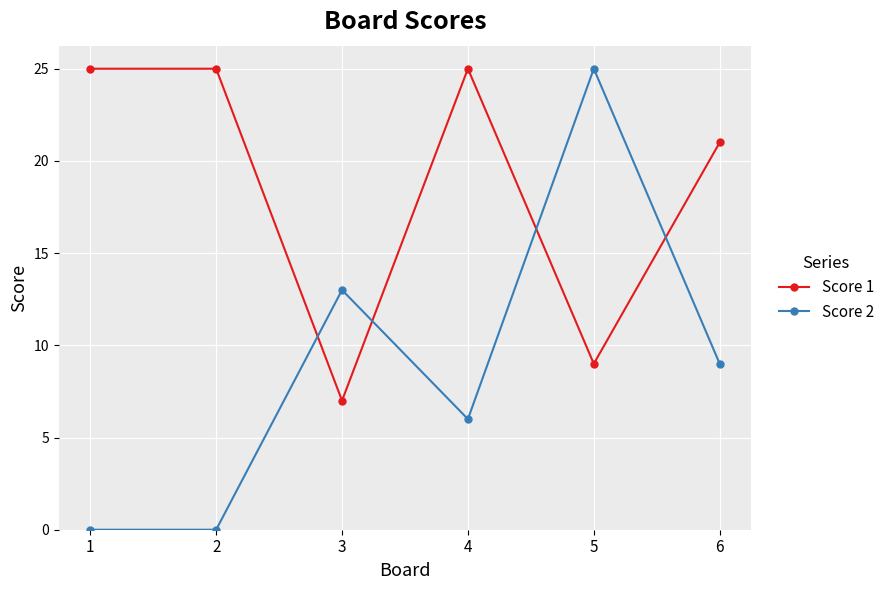

What is the value of the Score 1 point at the 1st from the left?

25